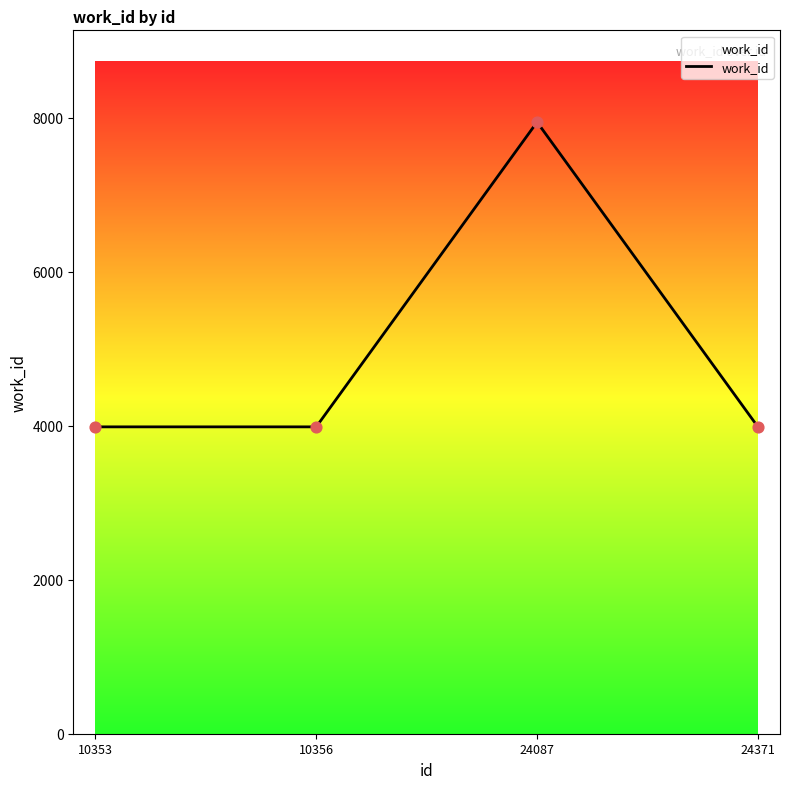

What is the change in value from 10353 to 24087?

+3959